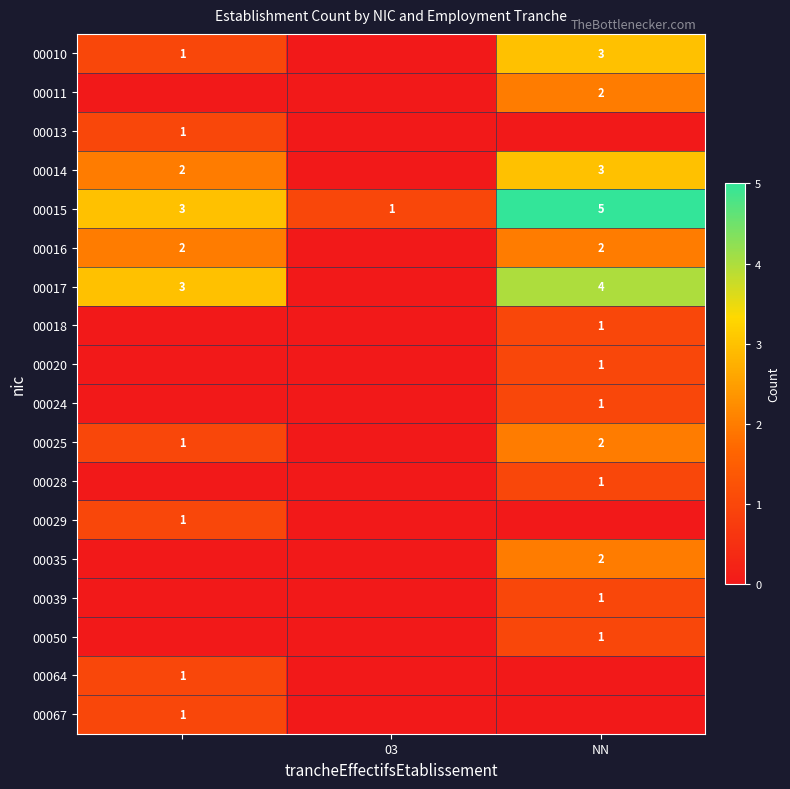

What is the sum of all 00015 values?

9